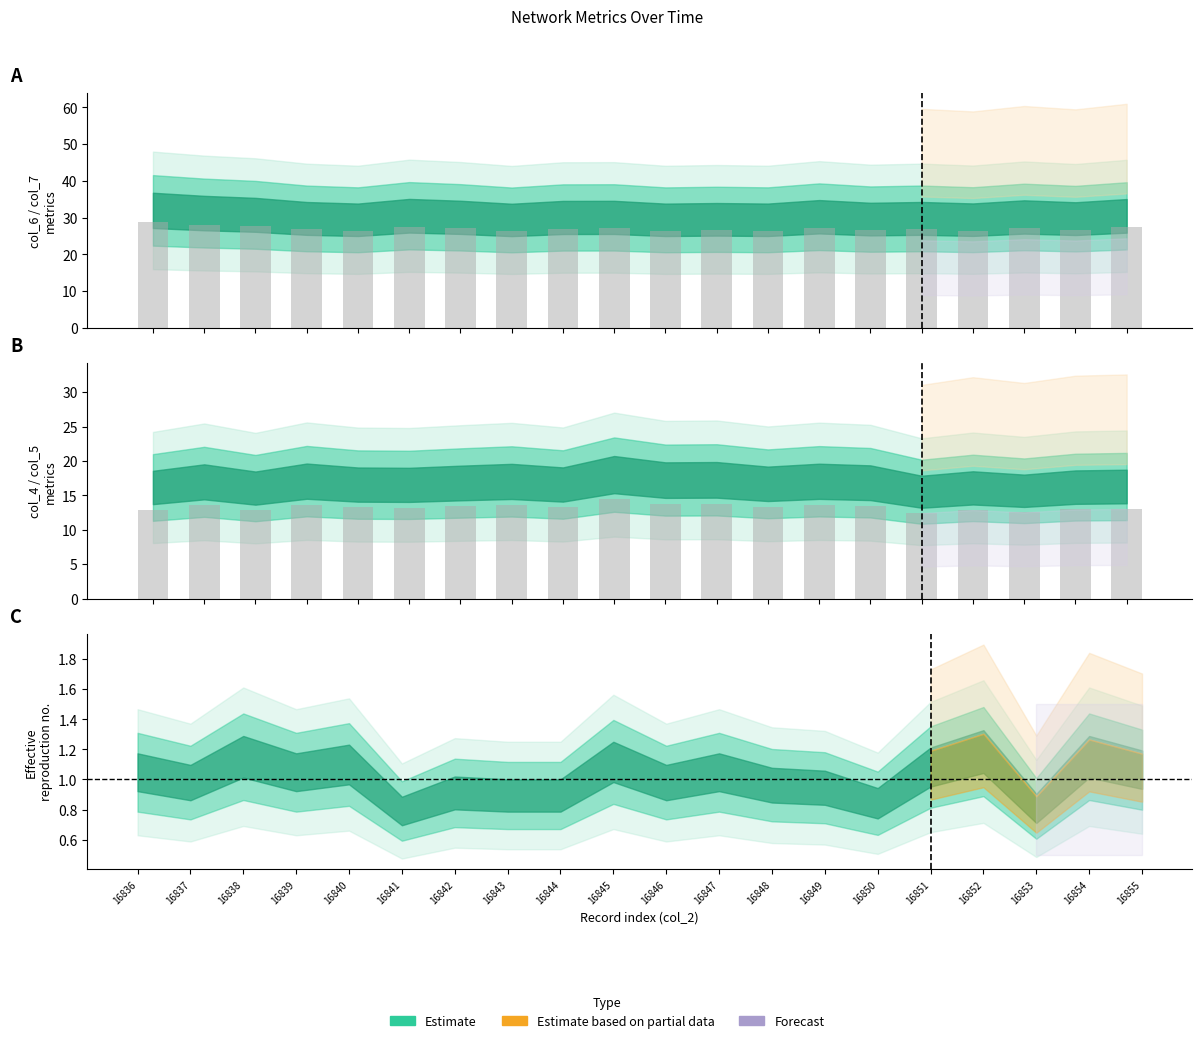

Reading left to right, transcribe all the data shown in this chart.

16836=28.8	16837=28.1	16838=27.7	16839=26.8	16840=26.5	16841=27.5	16842=27.1	16843=26.4	16844=27.0	16845=27.1	16846=26.5	16847=26.6	16848=26.5	16849=27.2	16850=26.6	16851=26.8	16852=26.5	16853=27.2	16854=26.8	16855=27.4